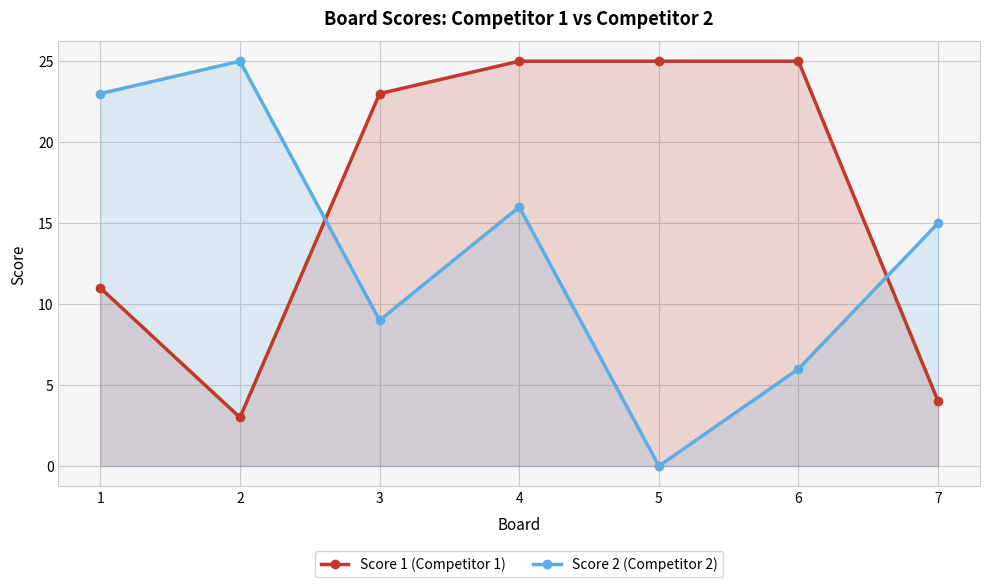

Is the value of Score 1 at 1 greater than the value of Score 2 at 4?

No